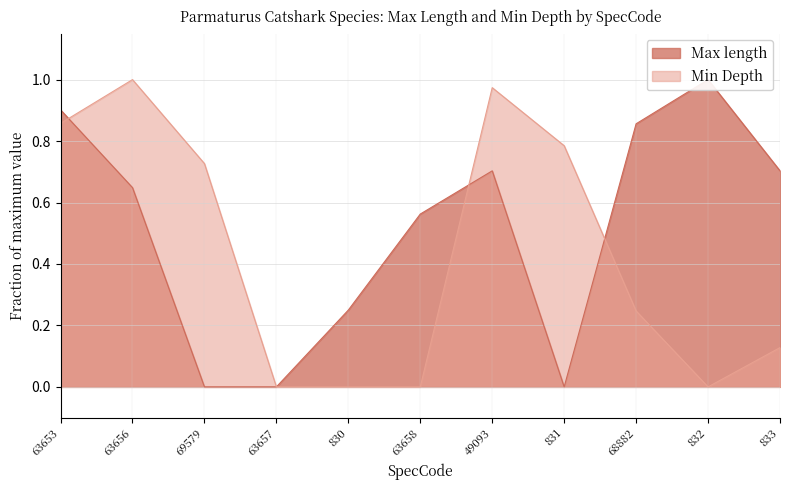

At 69579, list the series in order from smallest to largest.

Max length, Min Depth